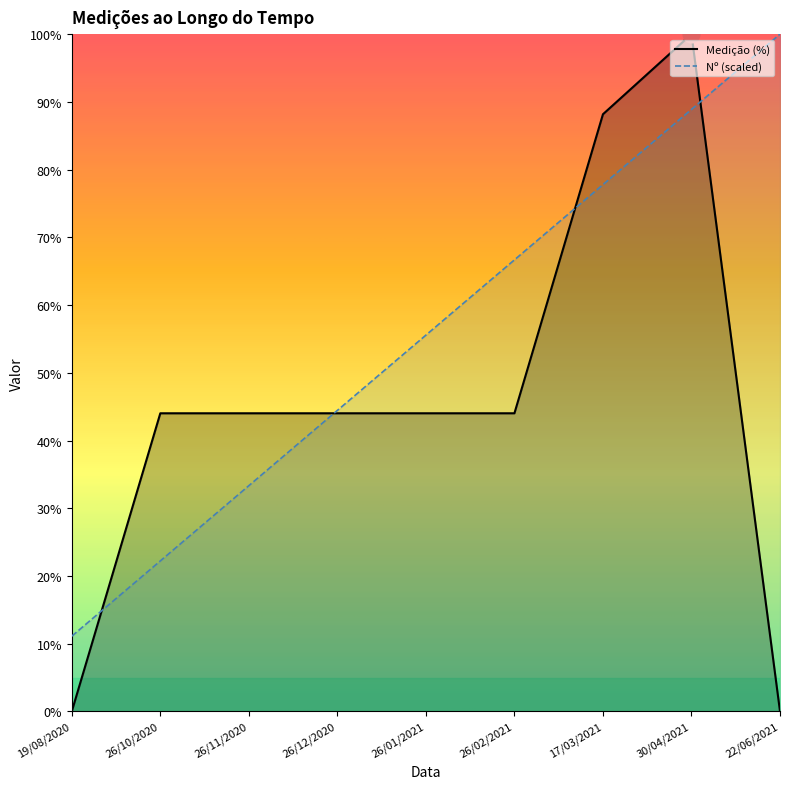

What is the label of the 8th point from the left?

30/04/2021